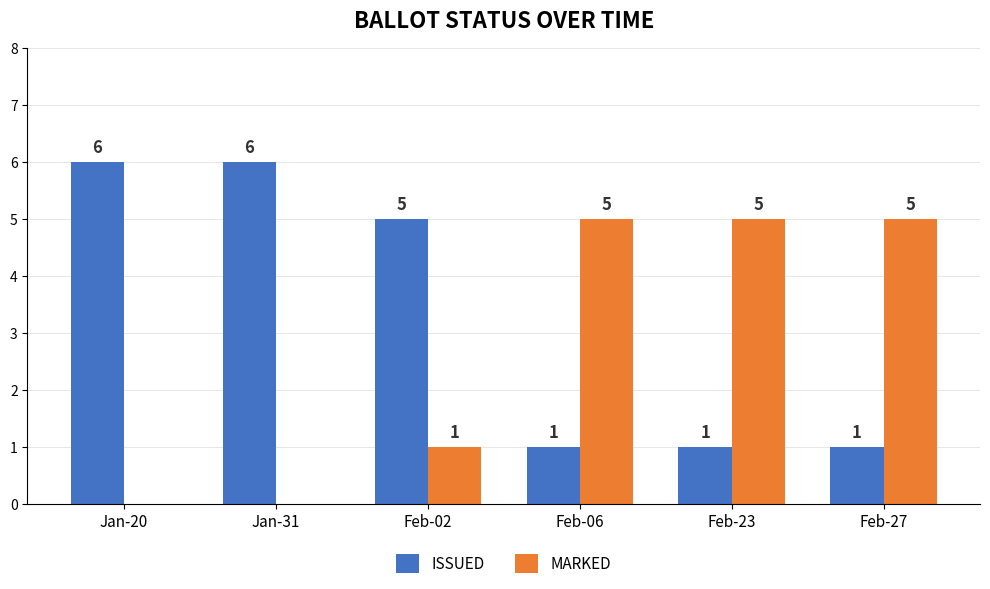

How many groups of bars are there?

6